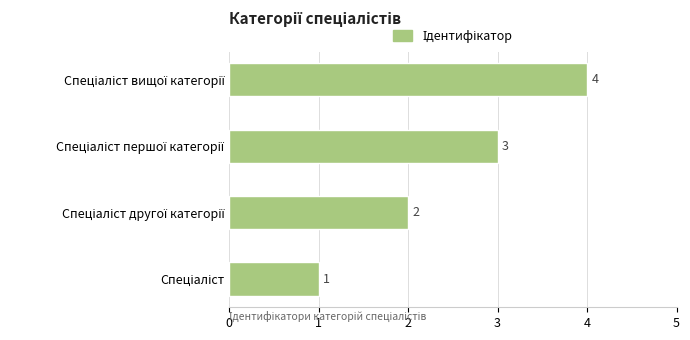

What is the greatest value displayed?

4